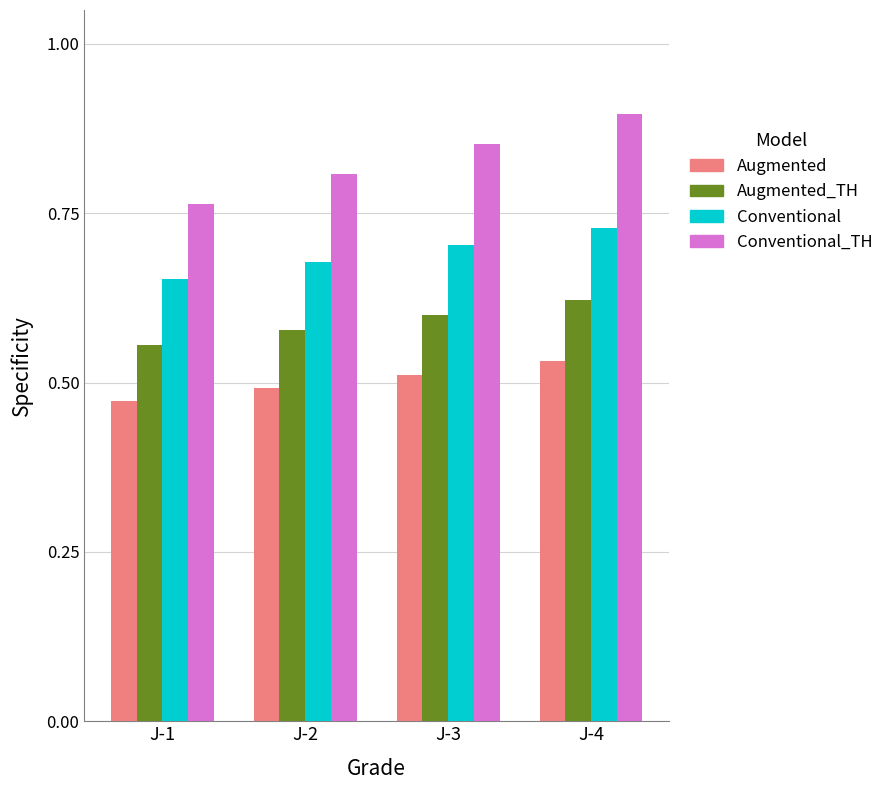

What are all the series names shown in the legend?

Augmented, Augmented_TH, Conventional, Conventional_TH